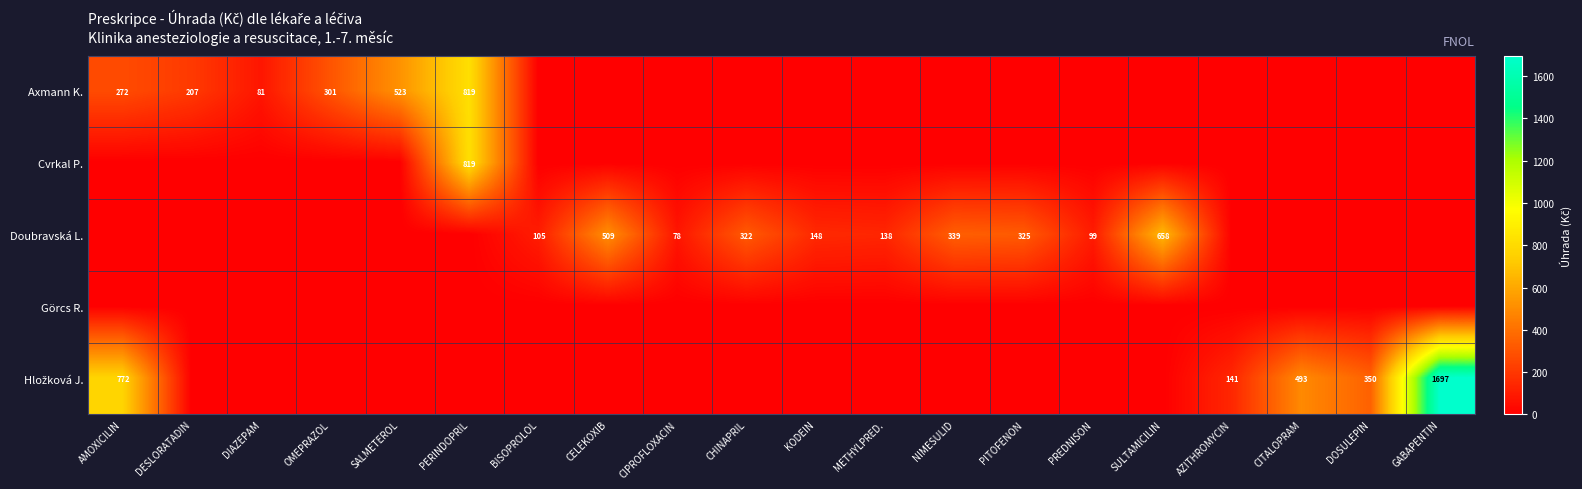

The value of Axmann K. at DESLORATADIN is 207. True or false?

True